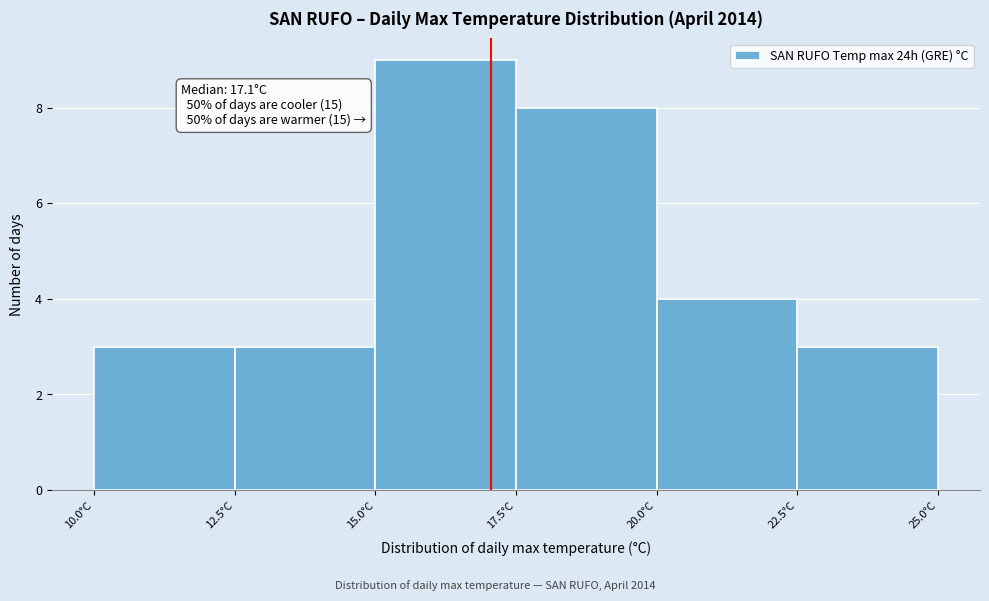

Which range on the x-axis has the tallest bar?

15.0 to 17.5